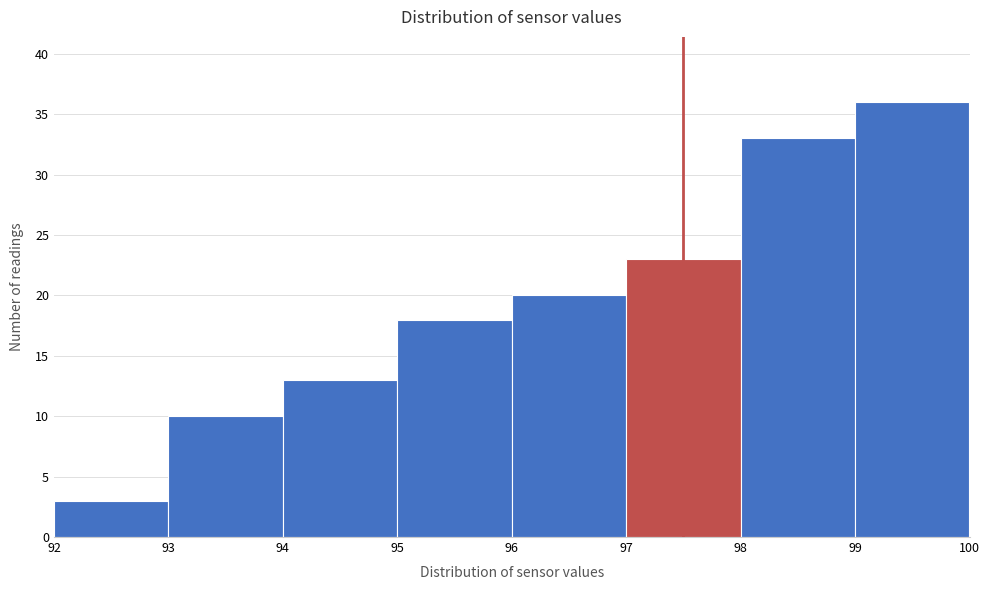

Reading left to right, list every bar in this chart as the range it spans on the x-axis followed by its height. The values are not printed on the chart, so give them approximately, as read against the axis.

92 to 93: 3
93 to 94: 10
94 to 95: 13
95 to 96: 18
96 to 97: 20
97 to 98: 23
98 to 99: 33
99 to 100: 36